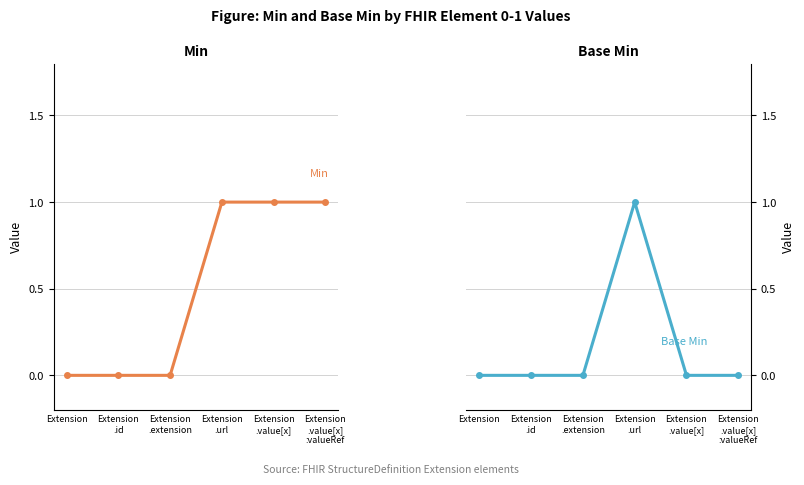

Reading right to left, extract all data points from this chart.

Min: Extension
.value[x]
:valueRef=1	Extension
.value[x]=1	Extension
.url=1	Extension
.extension=0	Extension
.id=0	Extension=0
Base Min: Extension
.value[x]
:valueRef=0	Extension
.value[x]=0	Extension
.url=1	Extension
.extension=0	Extension
.id=0	Extension=0